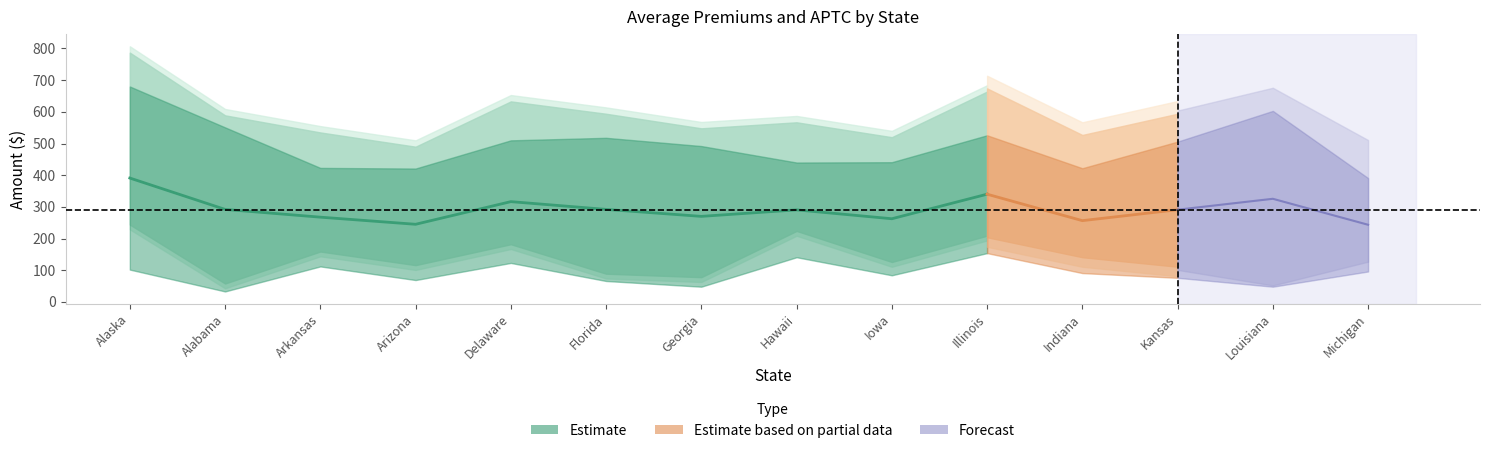

List the labels in order of Average Premium value, largest first.

Alaska, Illinois, Louisiana, Delaware, Florida, Alabama, Kansas, Hawaii, Georgia, Arkansas, Iowa, Indiana, Michigan, Arizona